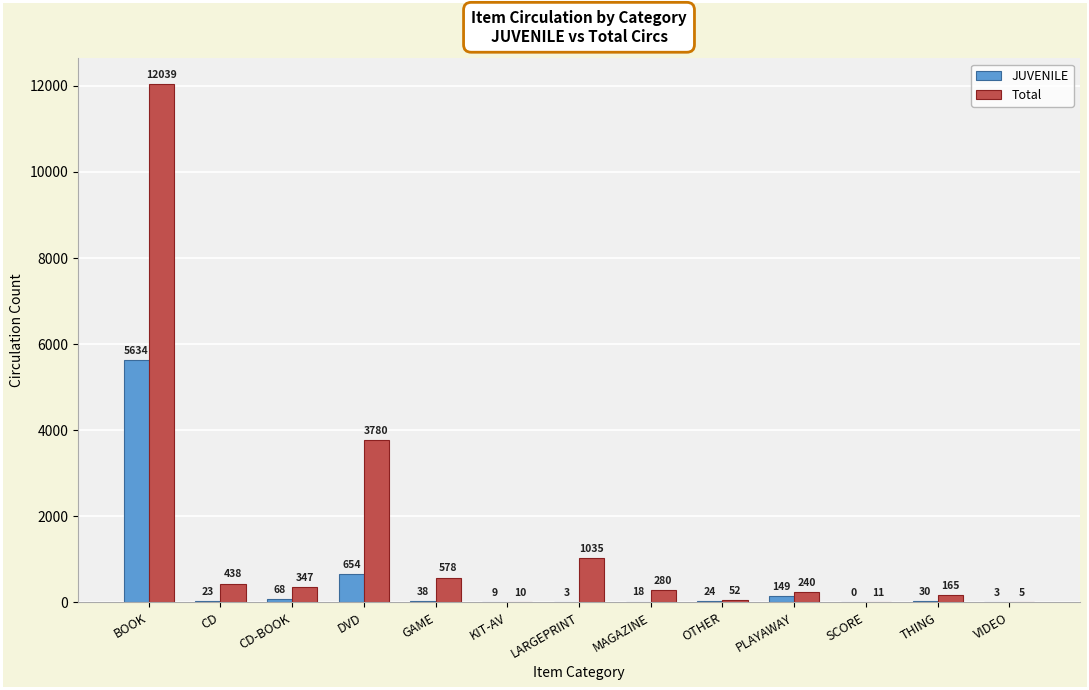

Count the number of categories in the chart.

13